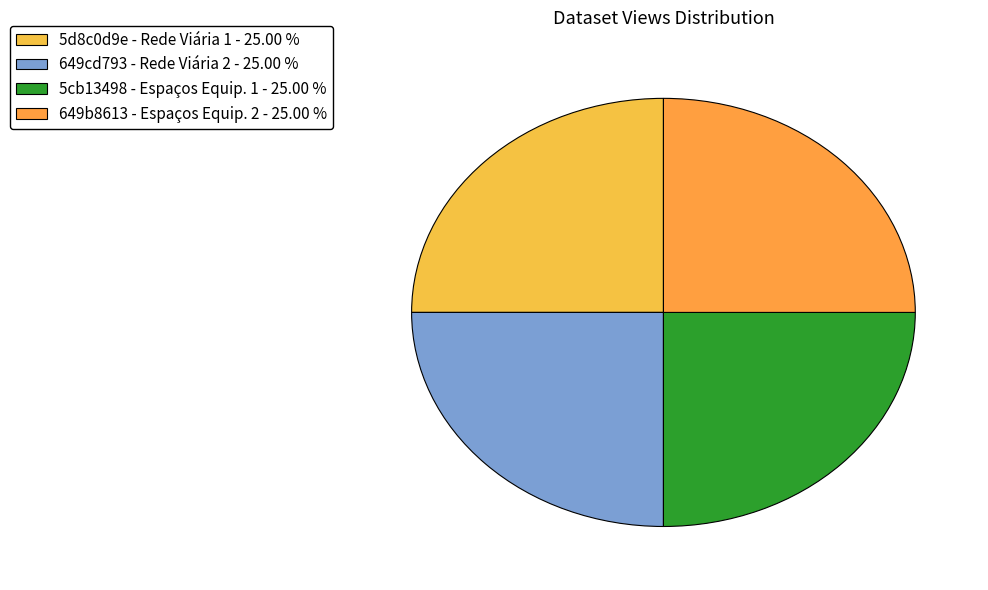

How many segments does this pie chart have?

4